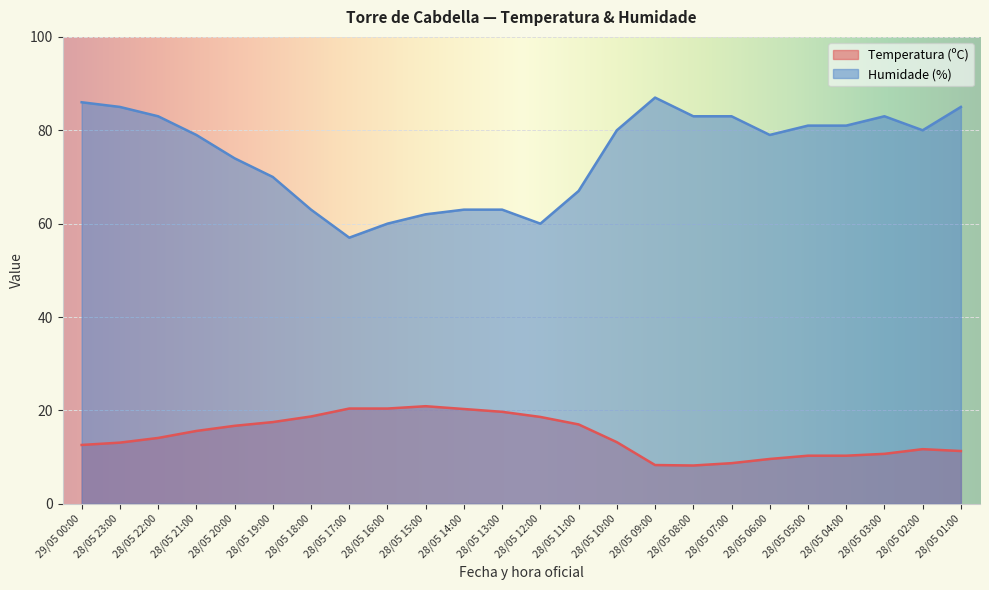

Which has a higher value, 28/05 20:00 or 28/05 16:00?

28/05 16:00